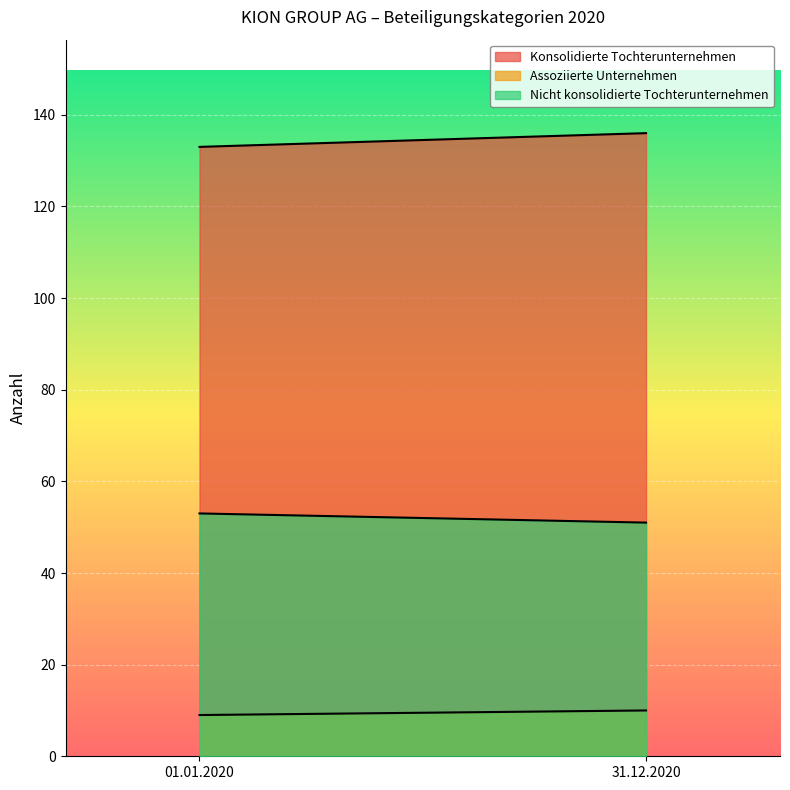

Read the Konsolidierte Tochterunternehmen value at 01.01.2020.

133